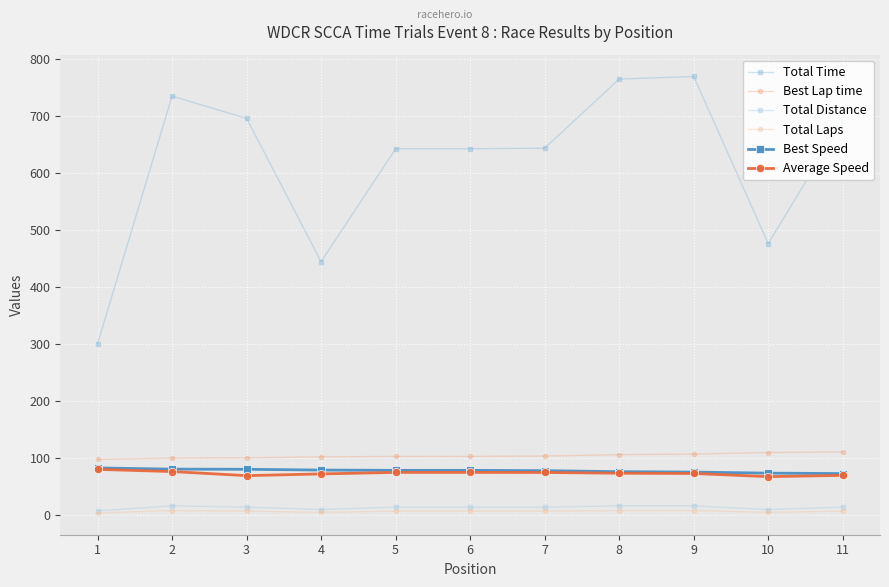

The value of Best Speed at 1 is 81.9. True or false?

True